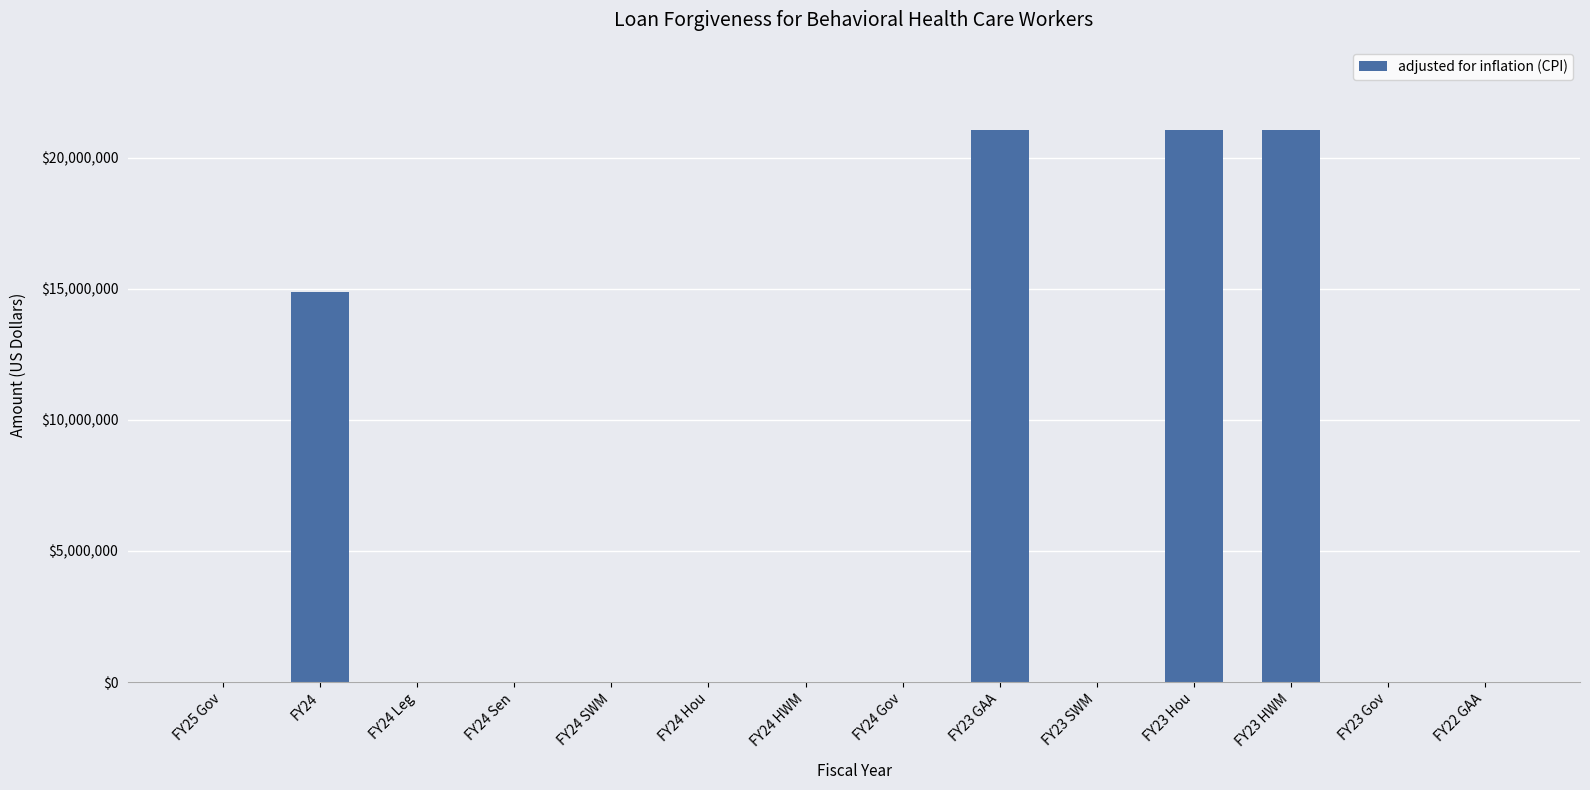

How many categories are shown in the chart?

14